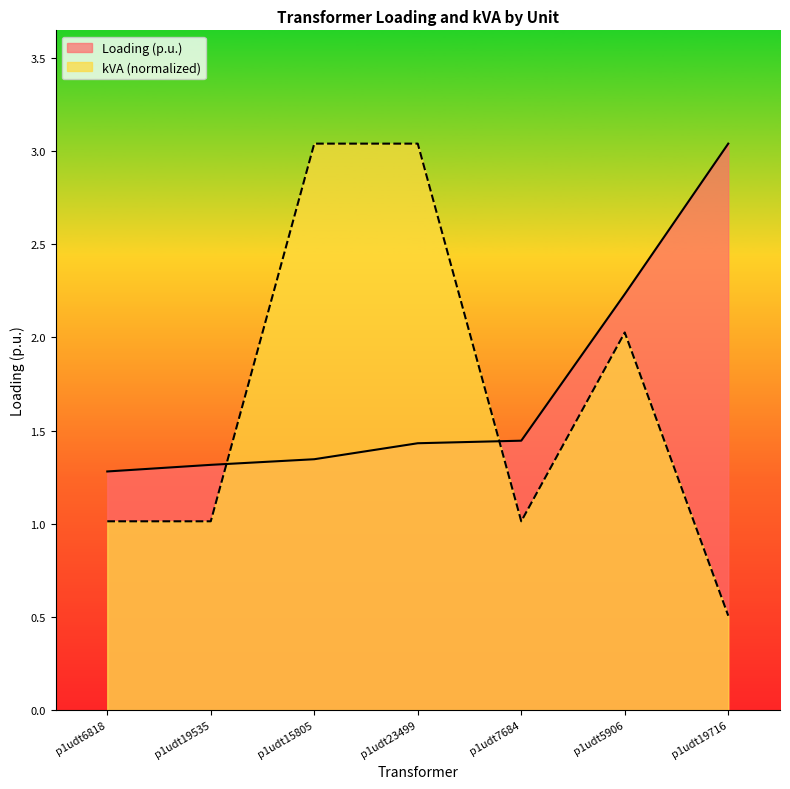

How many lines are shown in the chart?

2